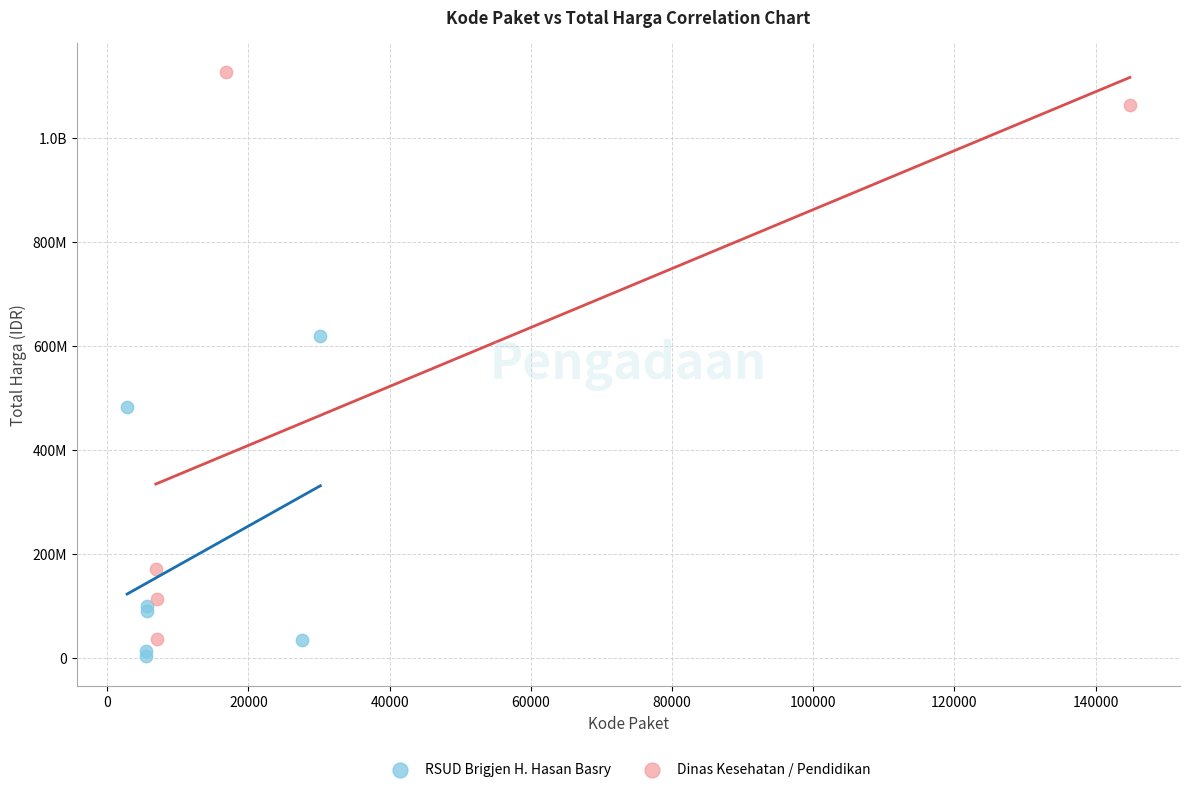

What are all the series names shown in the legend?

RSUD Brigjen H. Hasan Basry, Dinas Kesehatan / Pendidikan